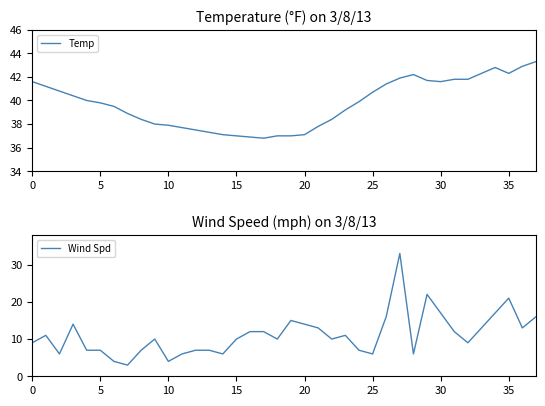

Is it true that Wind Spd equals 22.0 at 29?

True